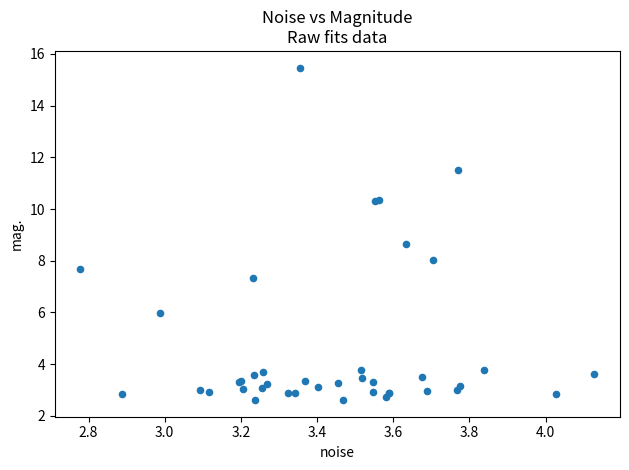

What Y value in the scatter plot is closest to 9?

8.7